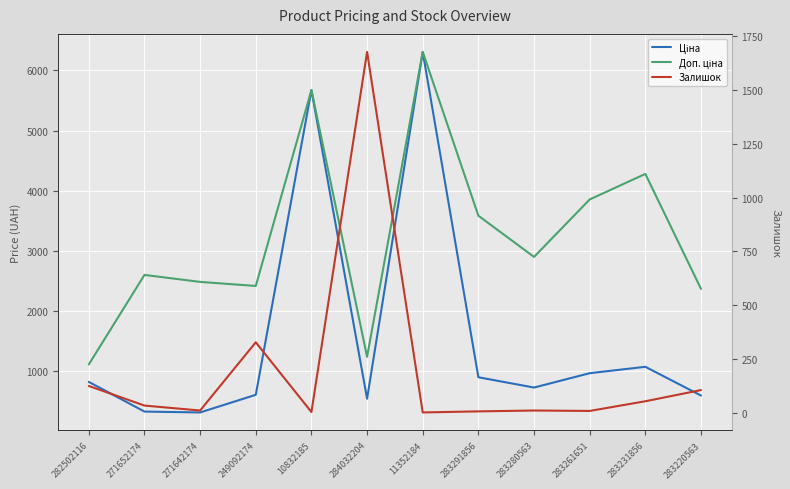

Where is the first local minimum for Ціна?

271642174